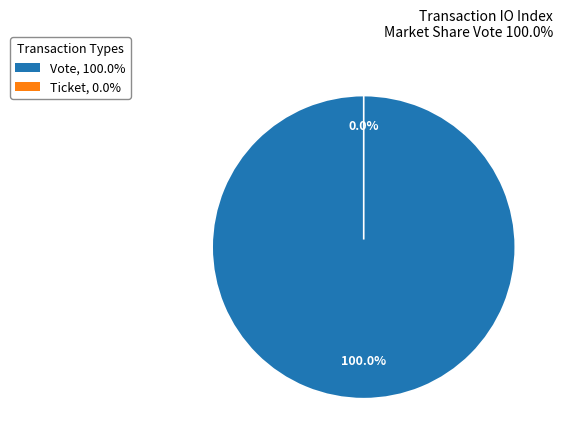

Count the number of slices in the pie.

2